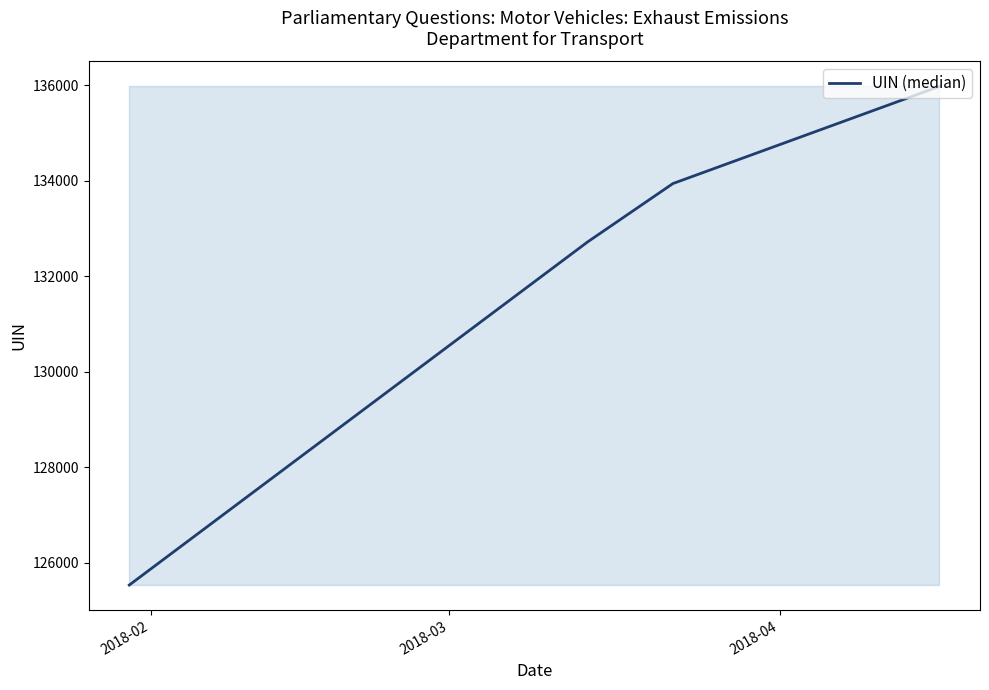

How many distinct data groups are displayed?

1